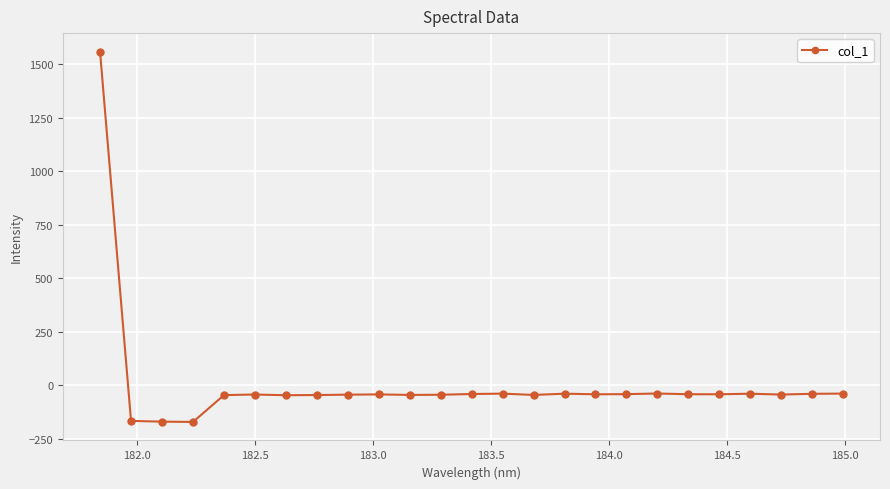

How many data points does each series have?

25